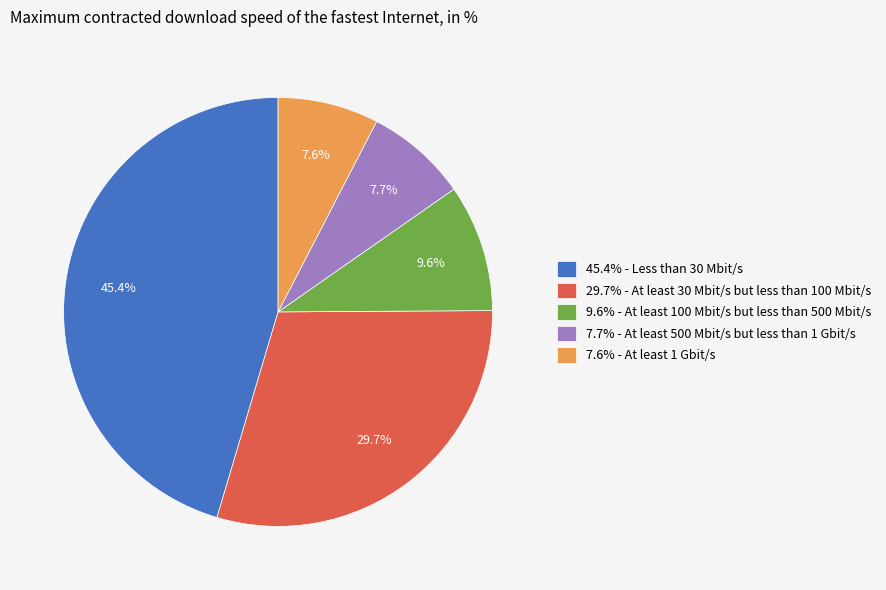

Between 7.6% - At least 1 Gbit/s and 45.4% - Less than 30 Mbit/s, which is larger?

45.4% - Less than 30 Mbit/s